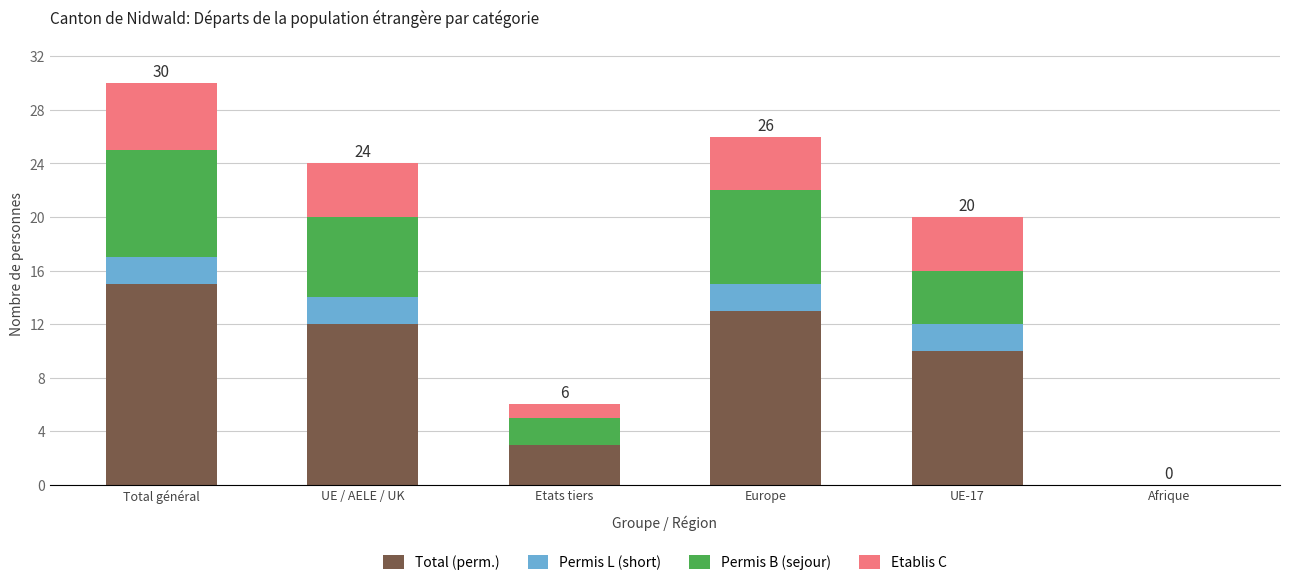

Reading left to right, what are the values for Total (perm.)?

Total général=15	UE / AELE / UK=12	Etats tiers=3	Europe=13	UE-17=10	Afrique=0